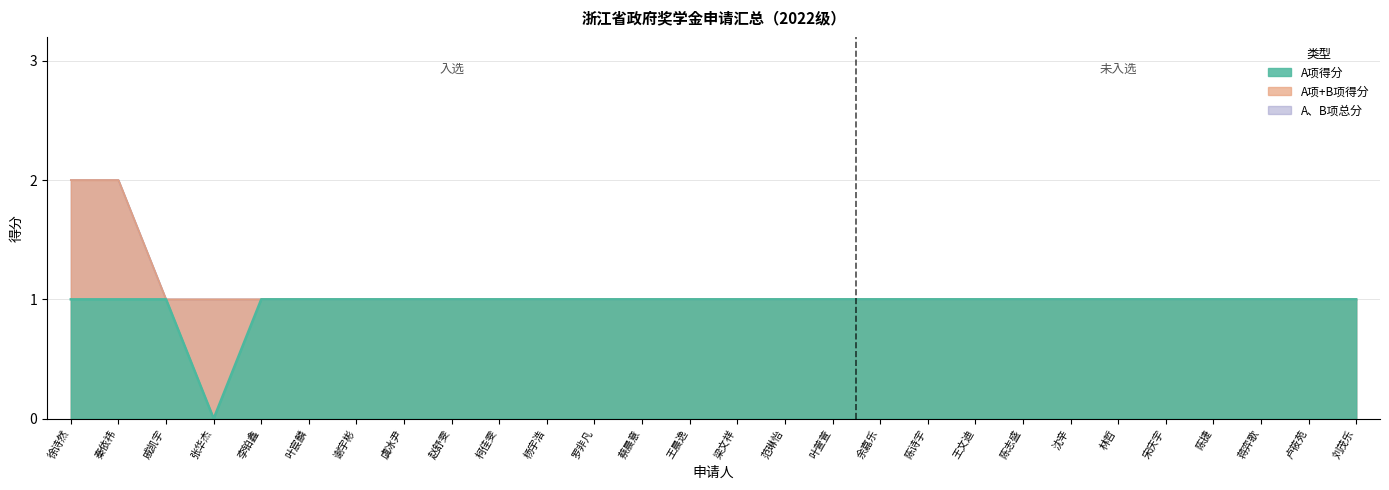

Between 叶宸麟 and 余嘉乐, which series saw the biggest shift?

A项得分